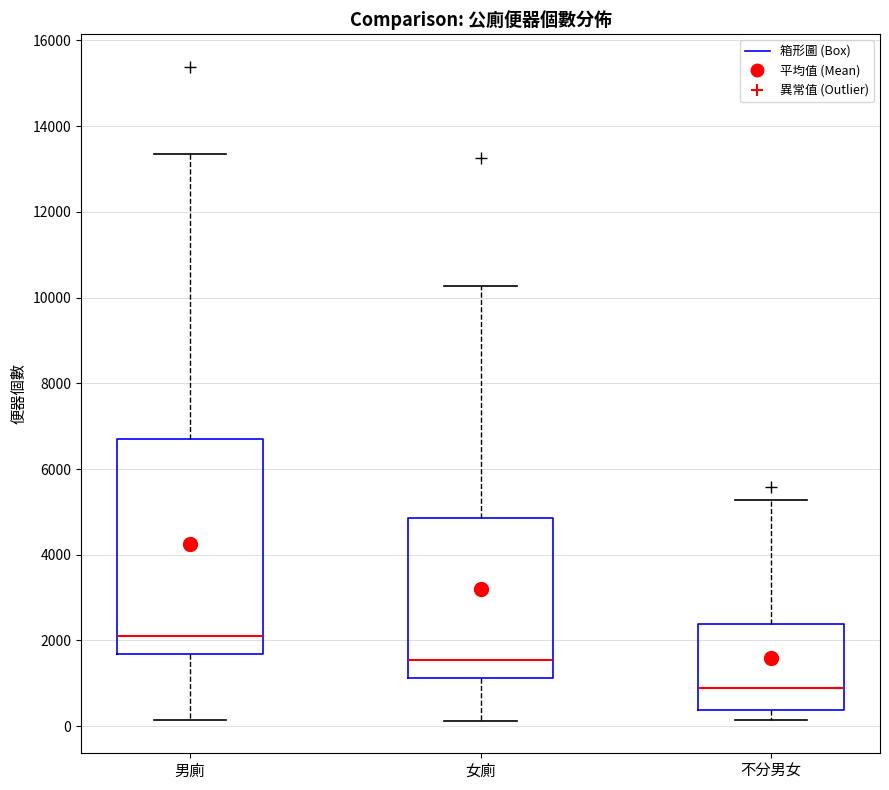

Comparing the boxes themselves (not the whiskers), which one is the tallest?

男廁